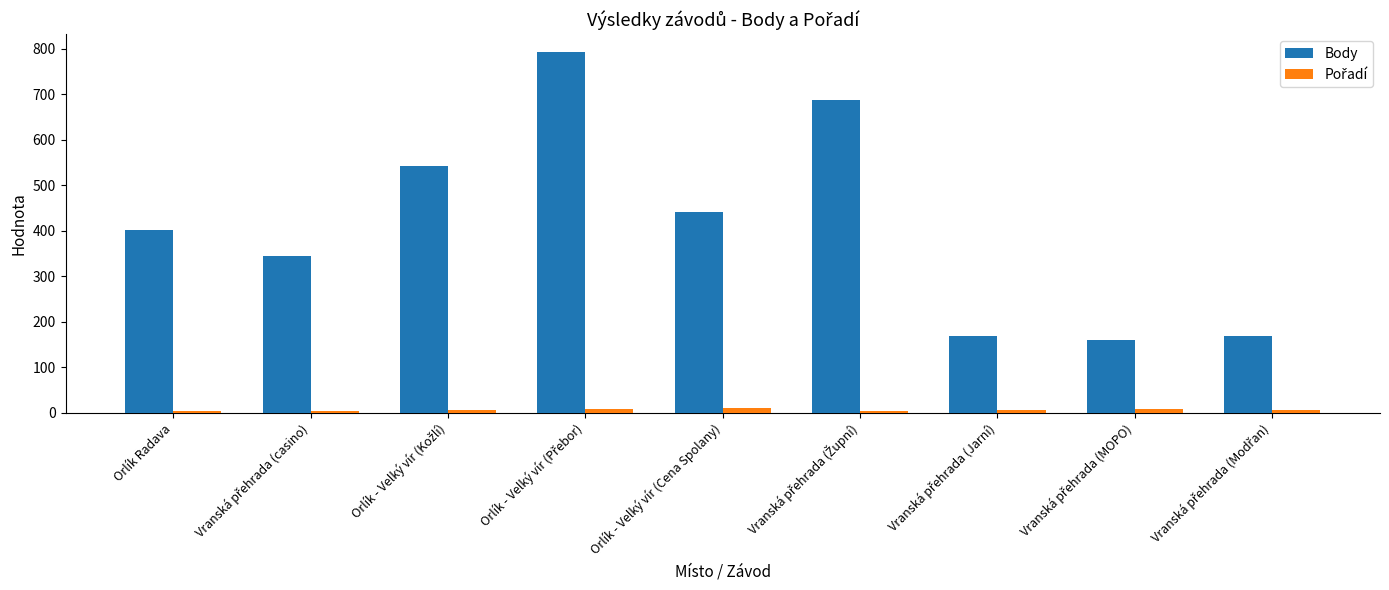

What is the greatest value displayed?

792